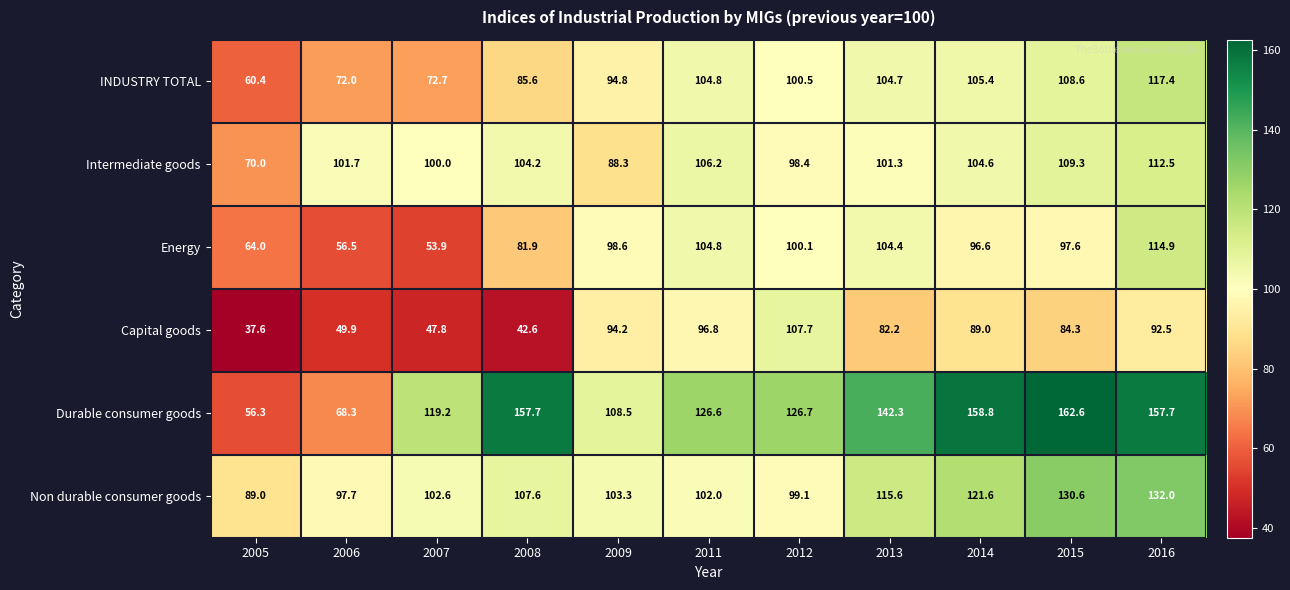

Which category has the highest value in the Non durable consumer goods series?

2016